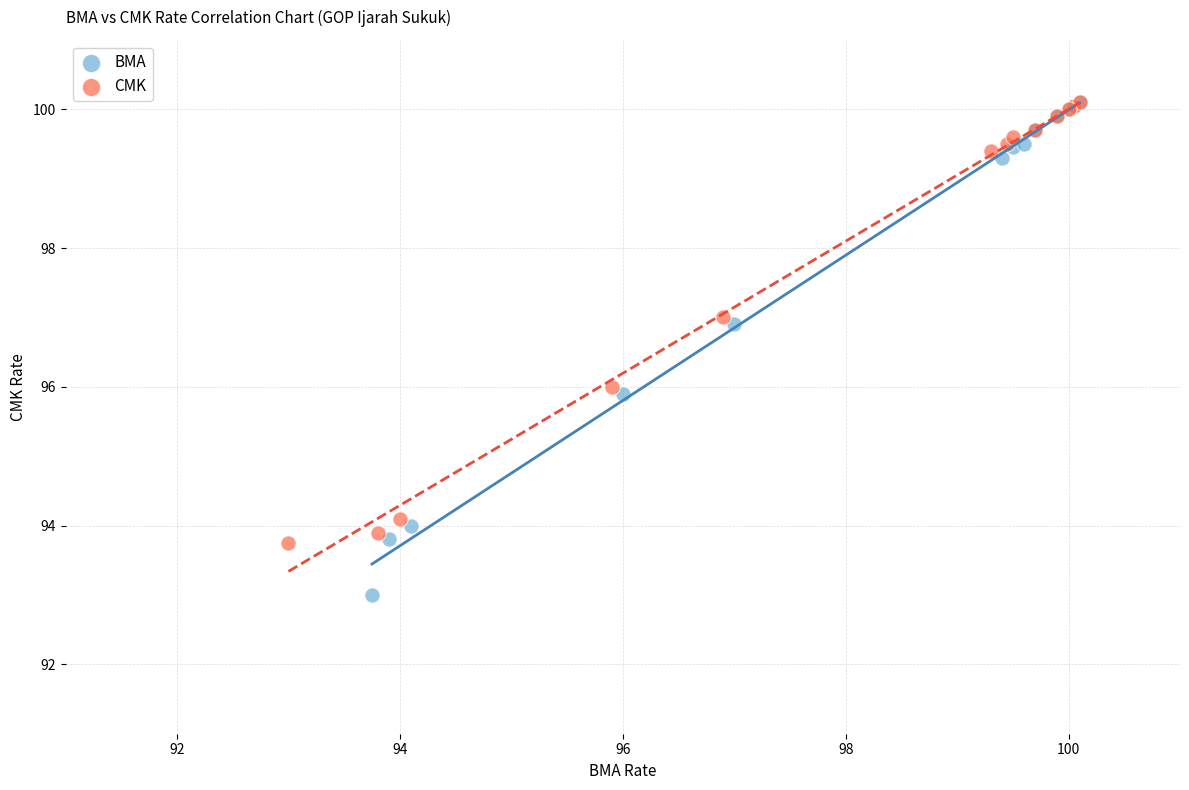

Which series reaches the minimum Y coordinate?

BMA